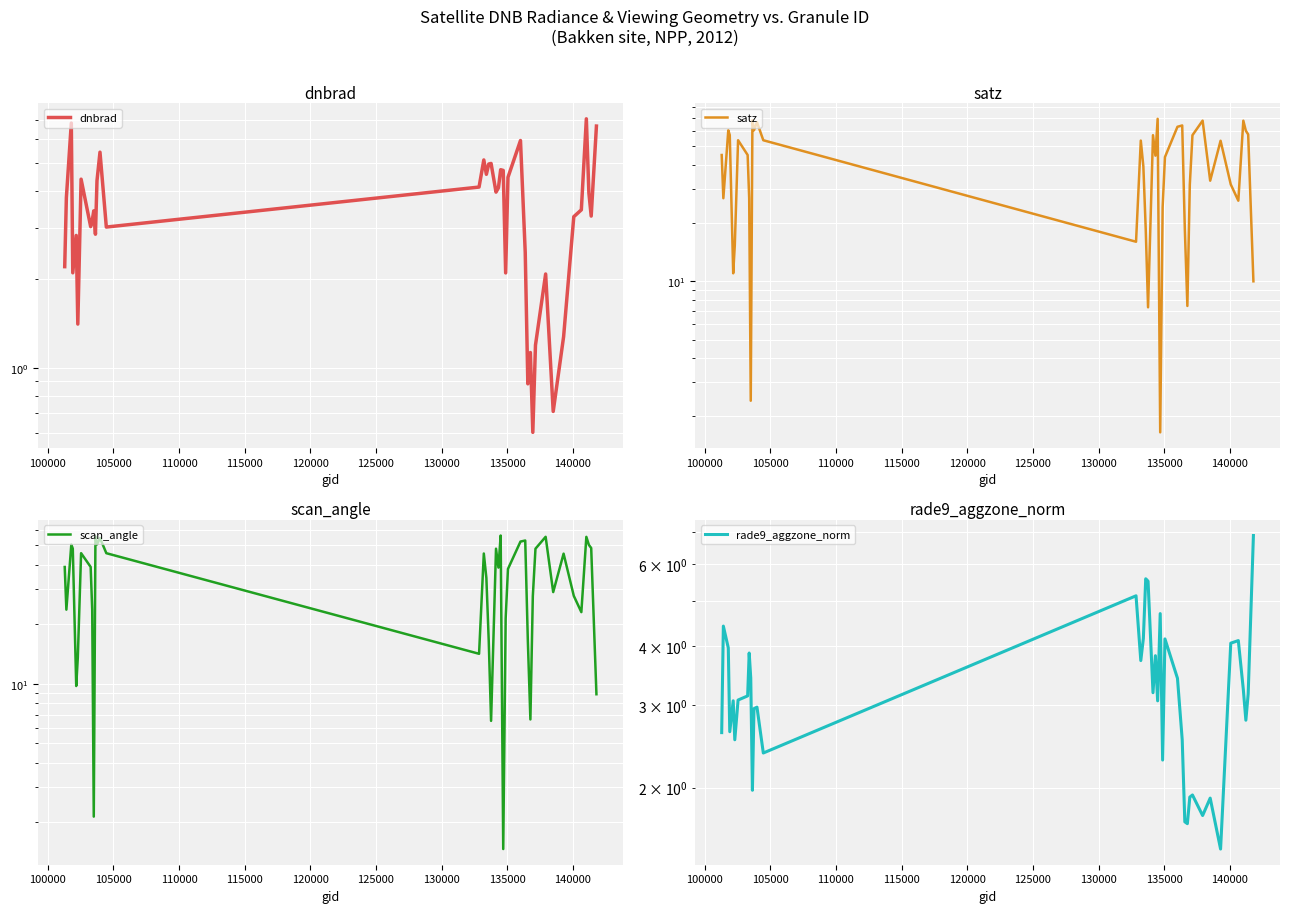

Is this an area chart (filled region under the line)?

No